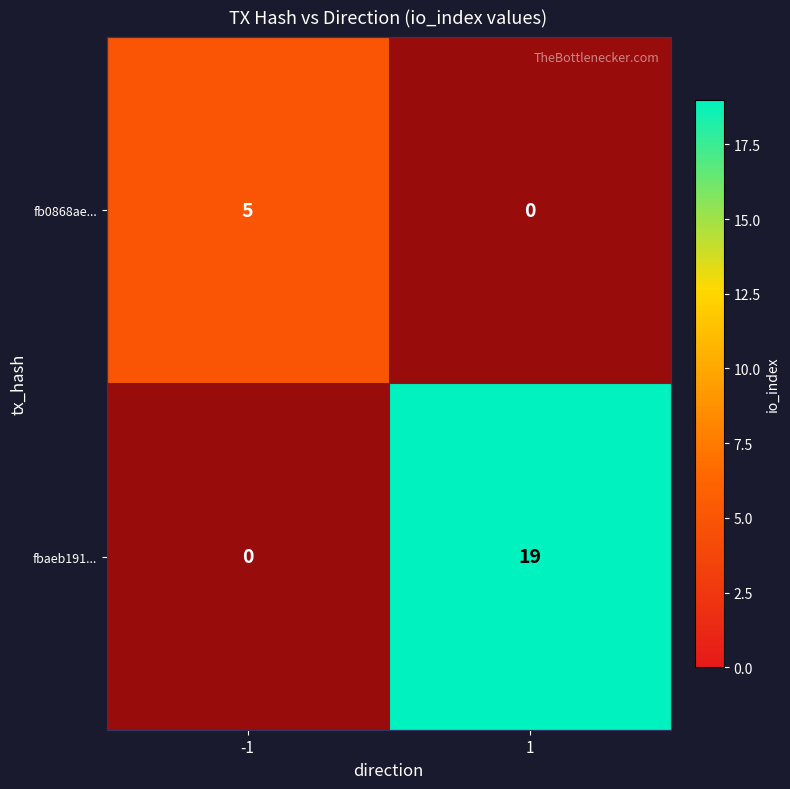

Which label corresponds to the smallest value in the chart?

1